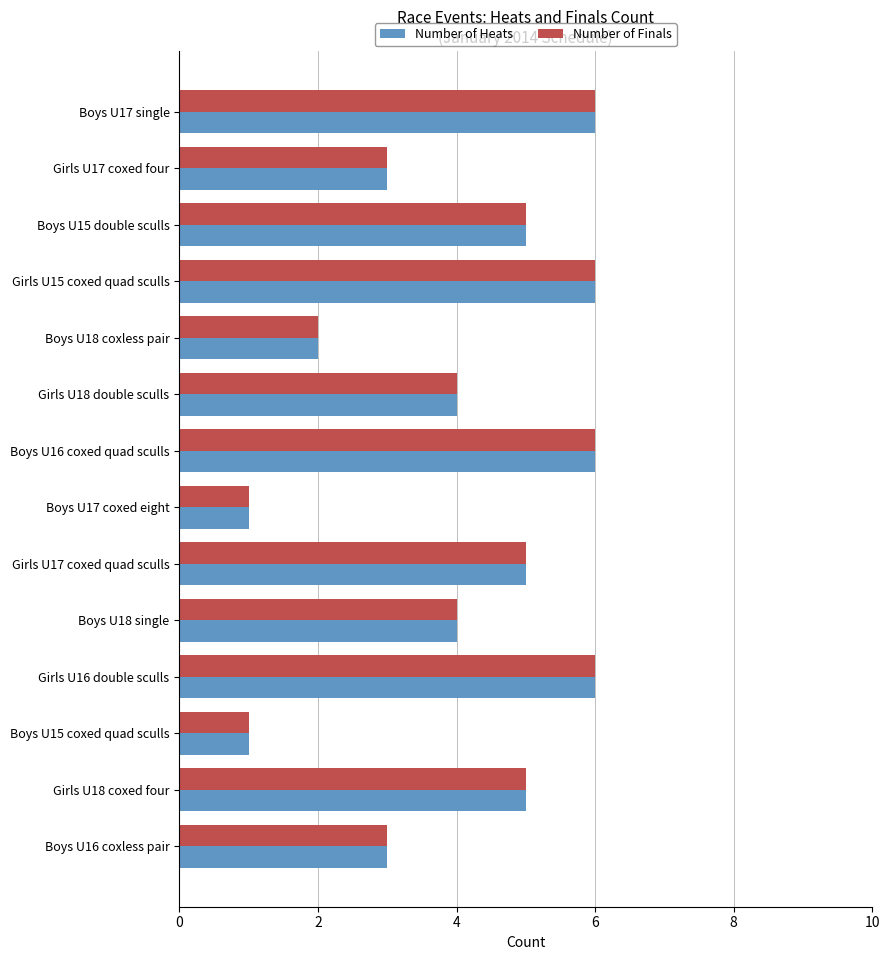

What is the maximum value shown in the chart?

6